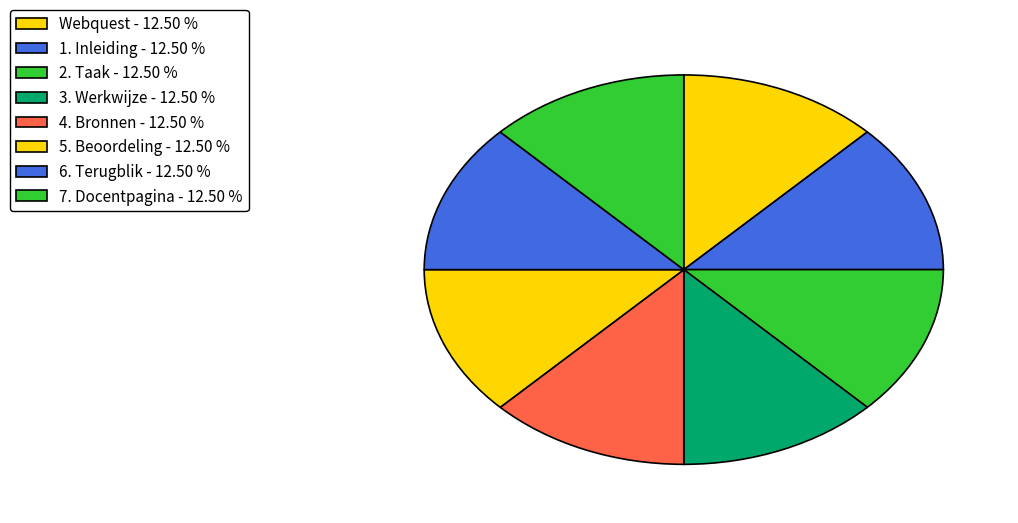

How many segments does this pie chart have?

8